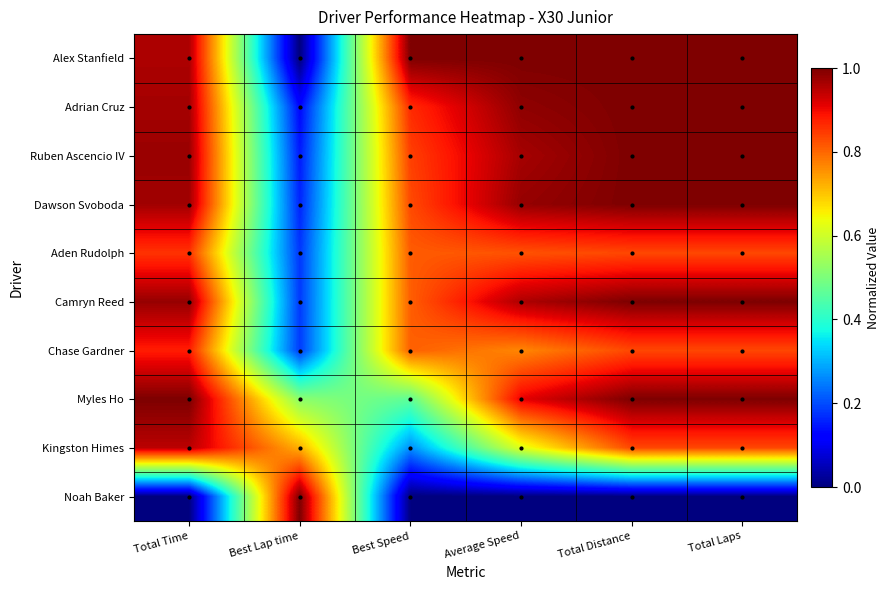

What is the total value across all series at Total Laps?

8.5